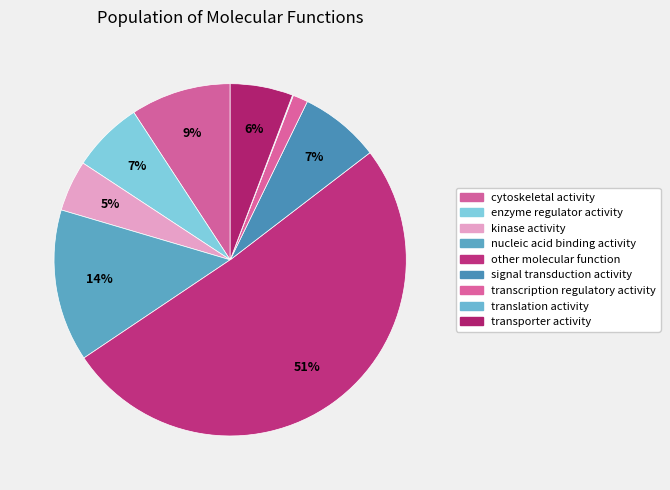

What is the ratio of the value at transcription regulatory activity to the value at nucleic acid binding activity?

0.1